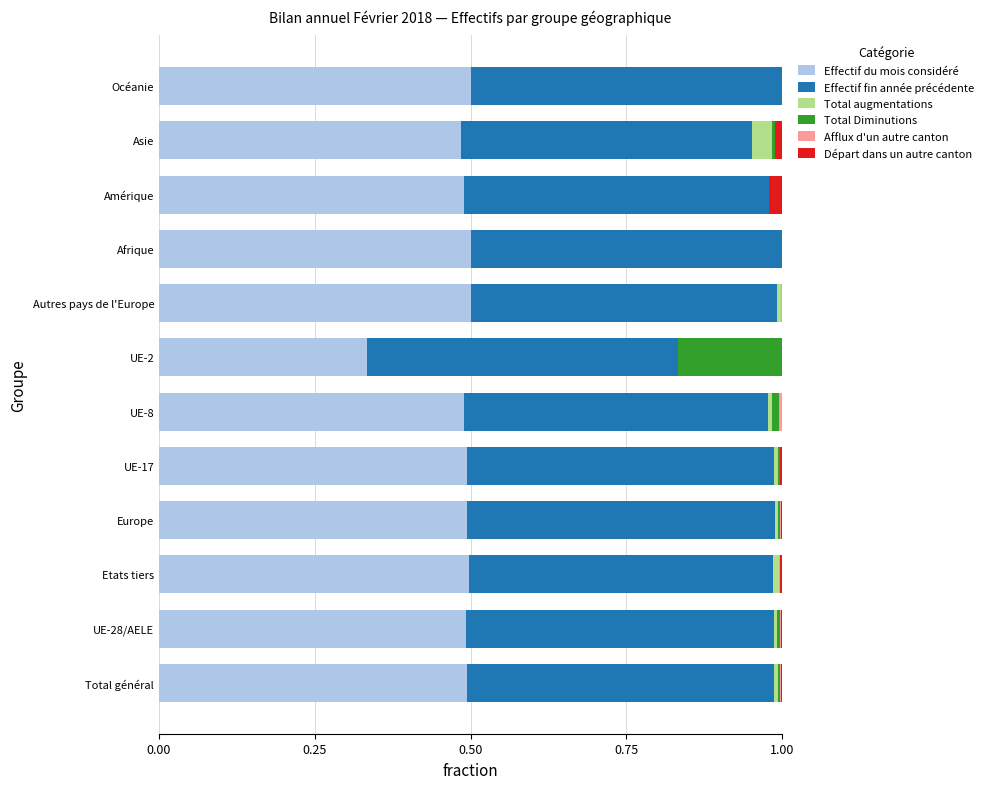

What is the total value across all series at Afrique?

1.0